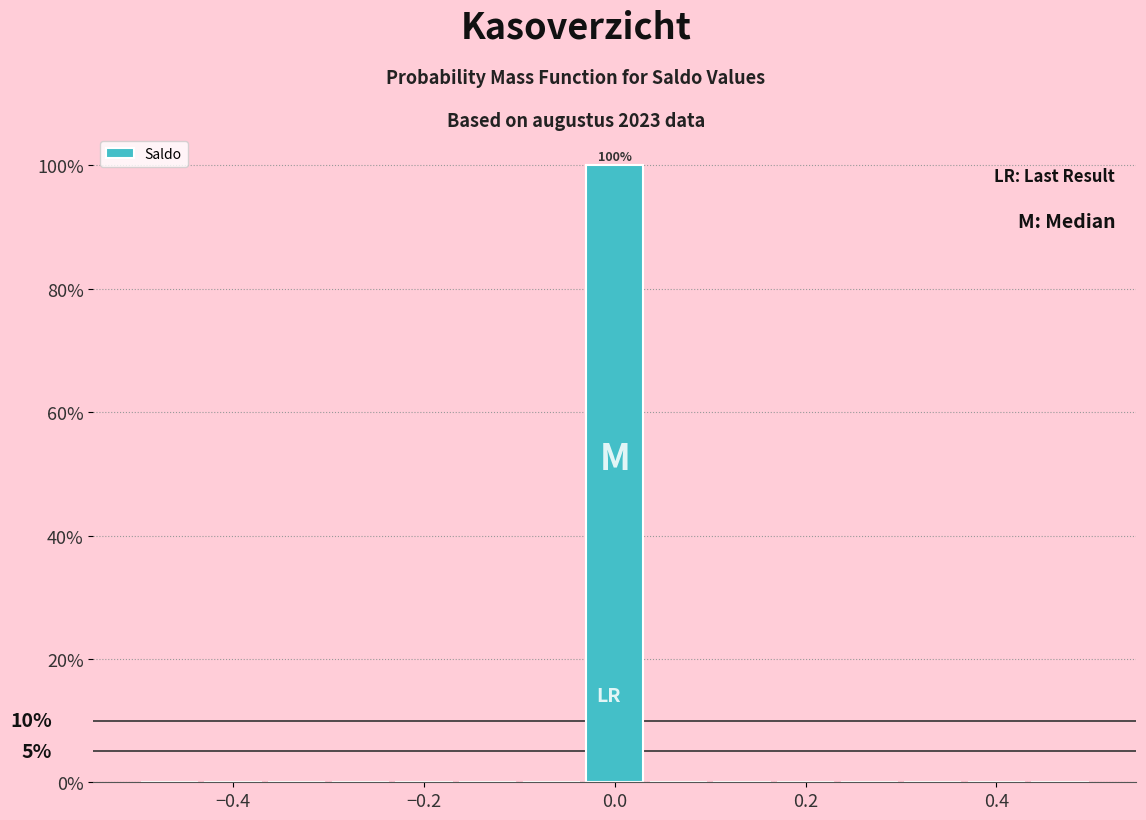

Around what value on the x-axis is the tallest bar? Give the approximate position of its centre, as read against the axis.

0.00